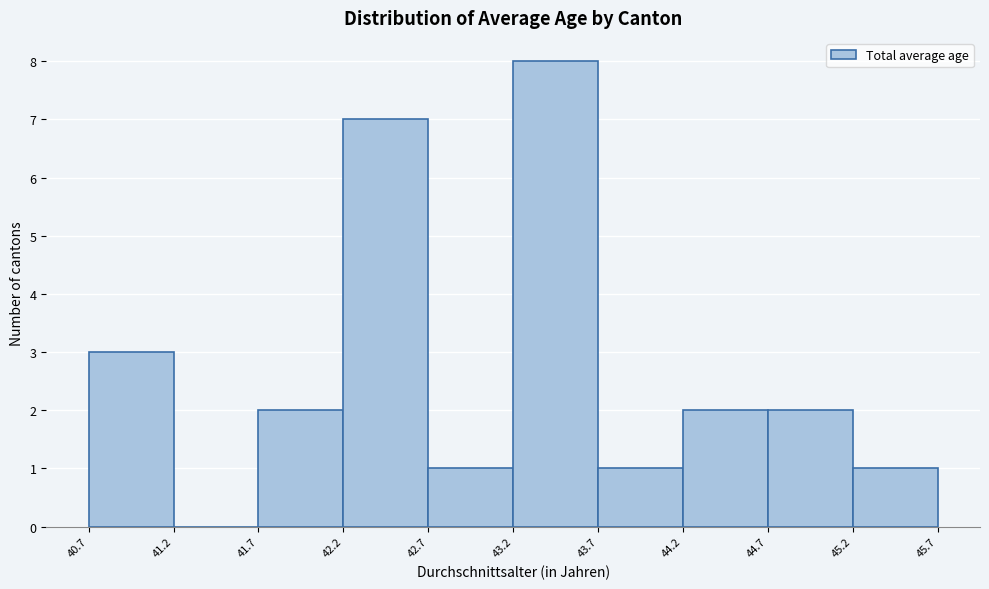

Over which range of the x-axis is the bar tallest?

43.2 to 43.7